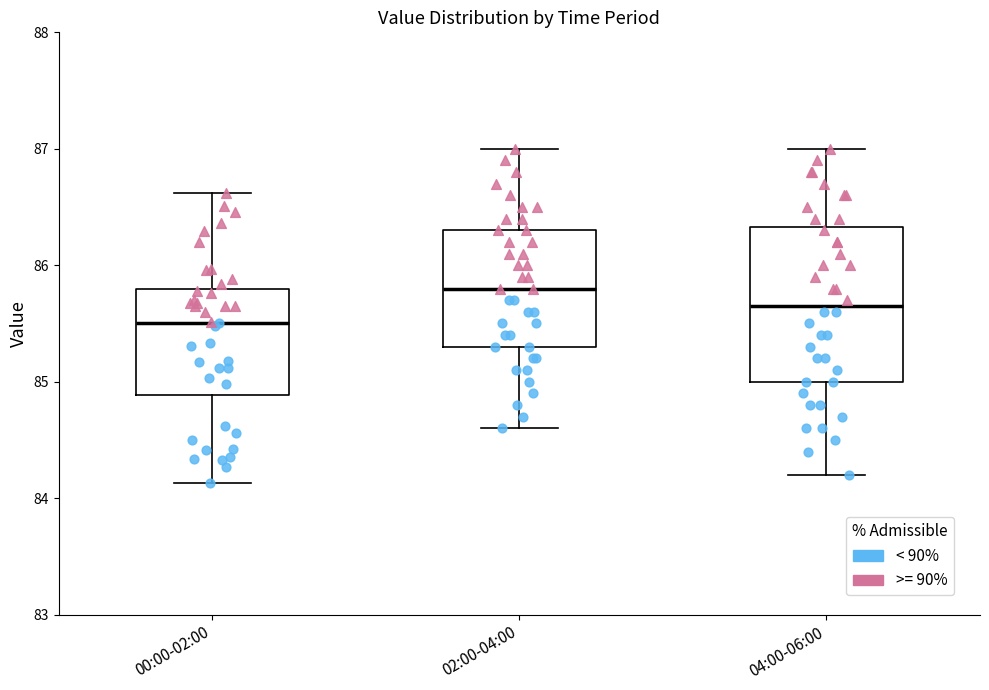

Which box's median line is the highest?

02:00-04:00